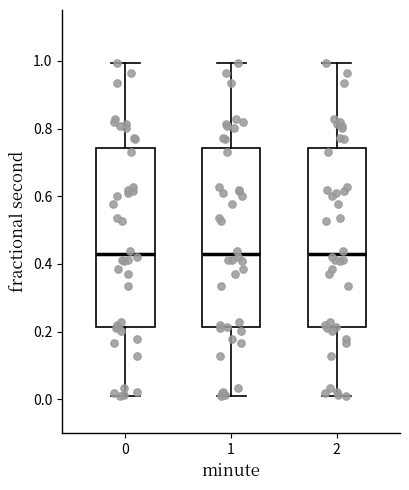

Reading left to right, read every box against the y-axis: the position of its median line, the range the box covers, and the ends of its whiskers. The values are not printed on the chart, so give them approximately, as read against the axis.

0: median 0.42, box 0.22 to 0.74, whiskers 0.02 to 1.00
1: median 0.42, box 0.22 to 0.74, whiskers 0.02 to 1.00
2: median 0.42, box 0.22 to 0.74, whiskers 0.02 to 1.00